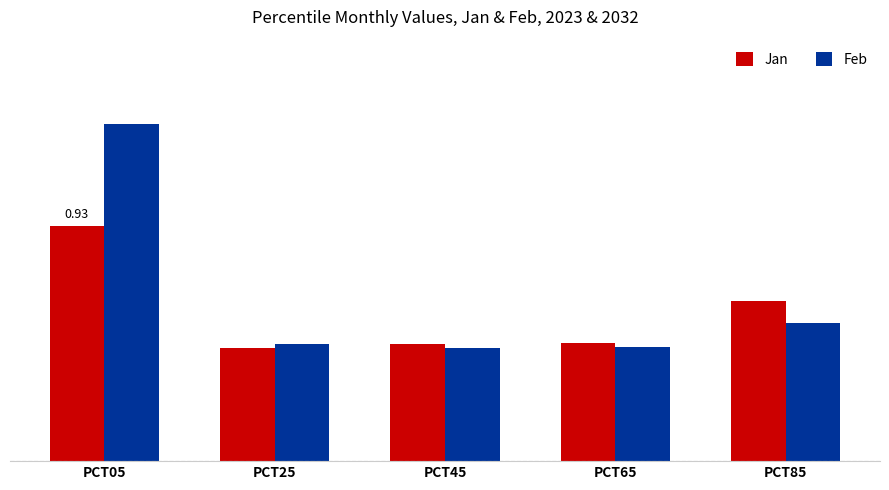

The value of Feb at PCT05 is 1.3. True or false?

True